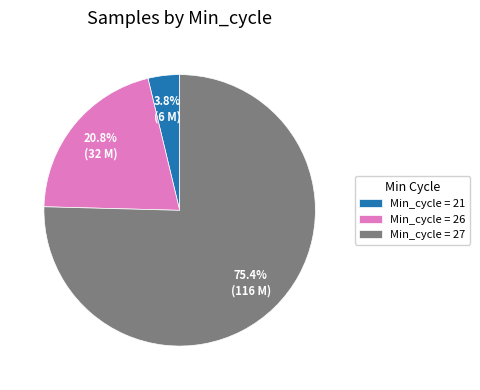

Is Min_cycle = 21 the majority of the pie?

No